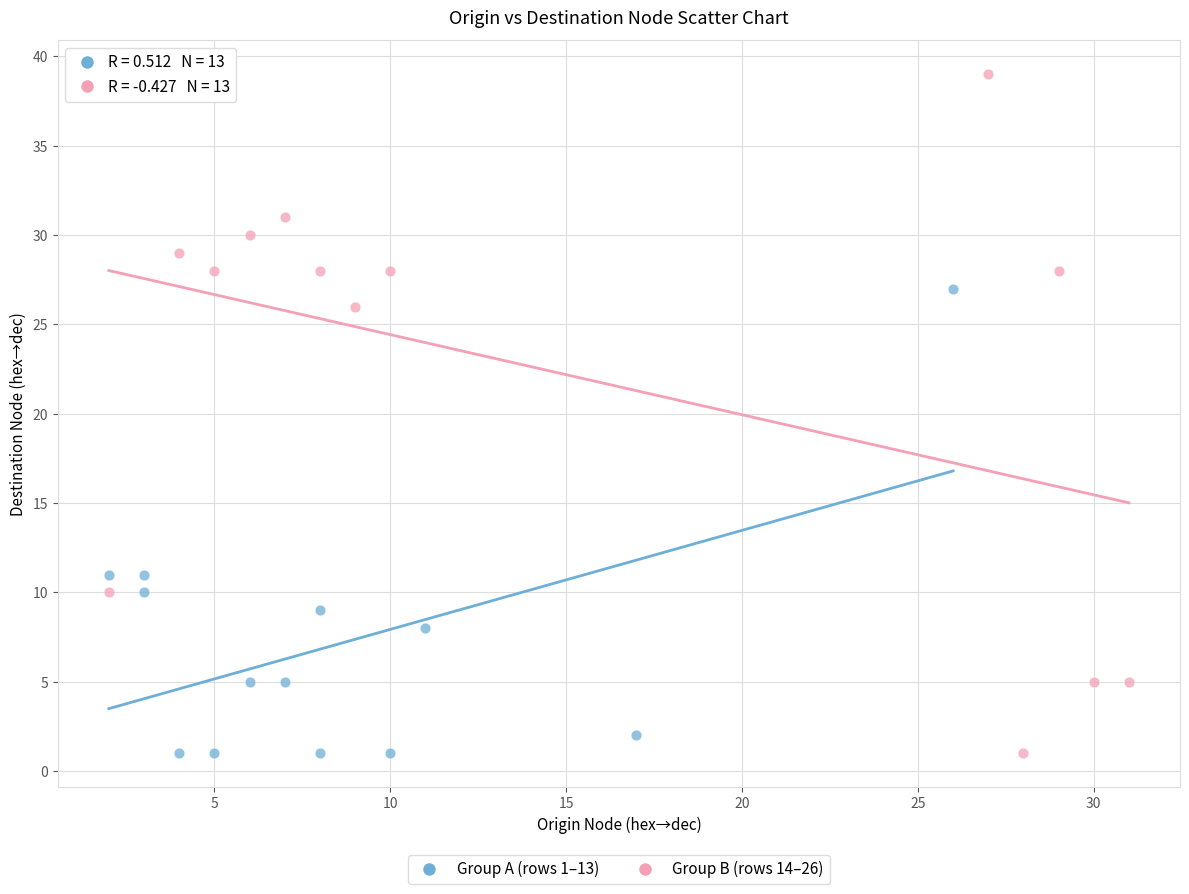

Which series reaches the maximum Y coordinate?

Group B (rows 14–26)